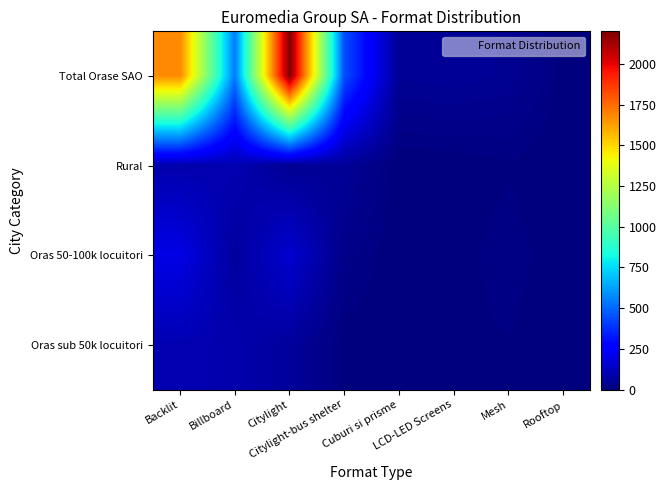

Reading left to right, what are all the values shown in this chart?

Total Orase SAO: Backlit=1678	Billboard=541	Citylight=2201	Citylight-bus shelter=445	Cuburi si prisme=45	LCD-LED Screens=50	Mesh=41	Rooftop=4
Rural: Backlit=88	Billboard=99	Citylight=40	Citylight-bus shelter=50	Cuburi si prisme=0	LCD-LED Screens=1	Mesh=7	Rooftop=0
Oras 50-100k locuitori: Backlit=199	Billboard=61	Citylight=157	Citylight-bus shelter=22	Cuburi si prisme=0	LCD-LED Screens=3	Mesh=15	Rooftop=0
Oras sub 50k locuitori: Backlit=99	Billboard=91	Citylight=59	Citylight-bus shelter=3	Cuburi si prisme=0	LCD-LED Screens=6	Mesh=8	Rooftop=0